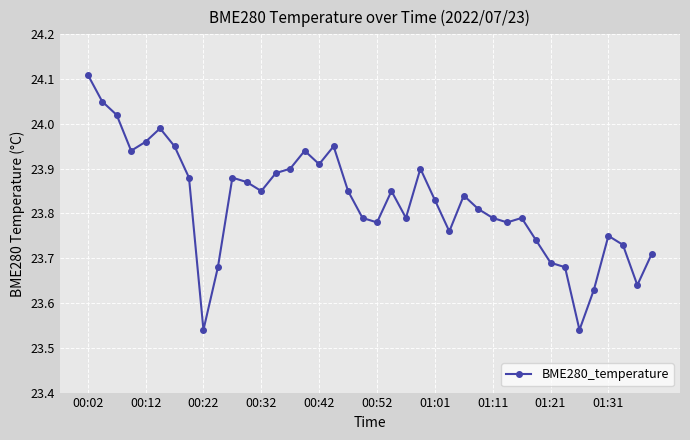

True or false: there are more than 1 points higher than both neighbors.

True